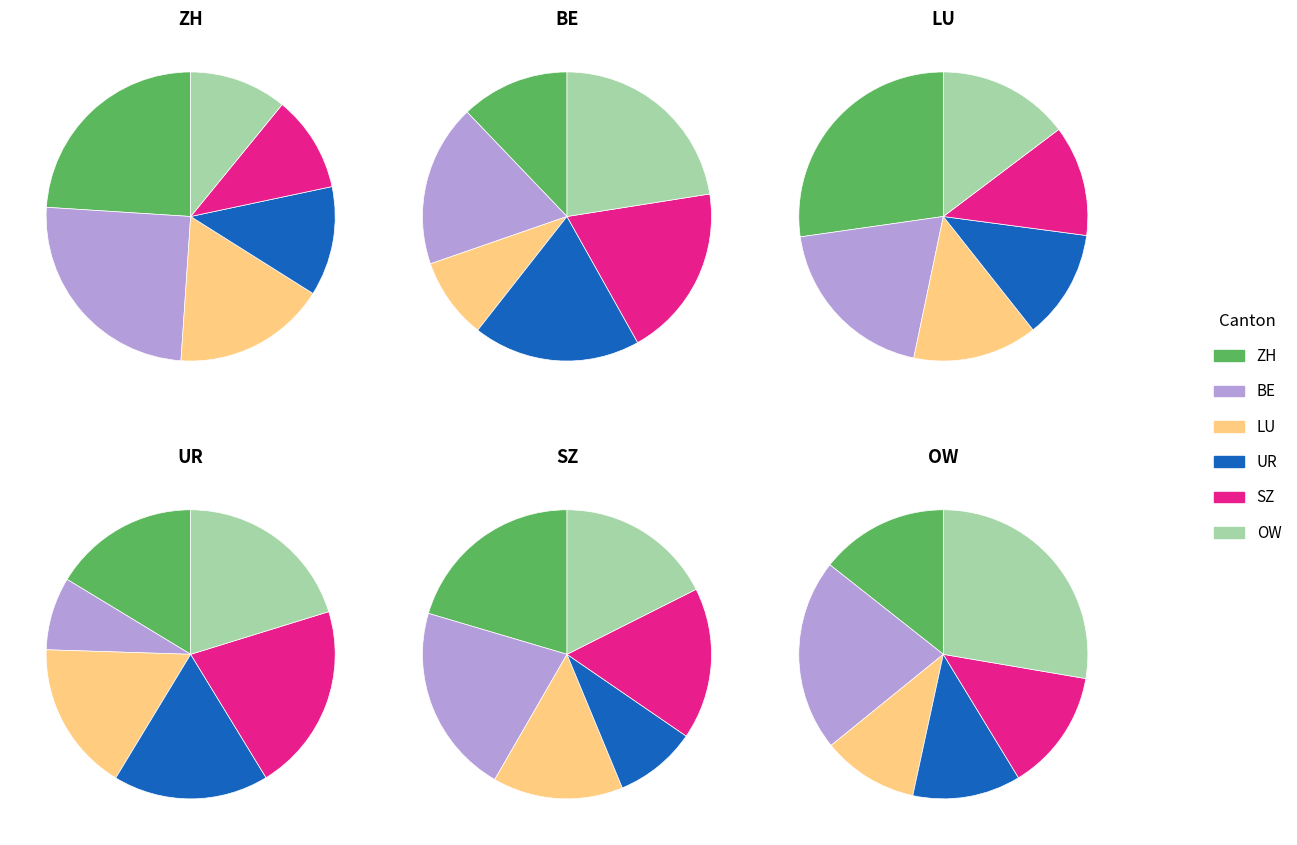

Is there a majority slice in this chart?

No